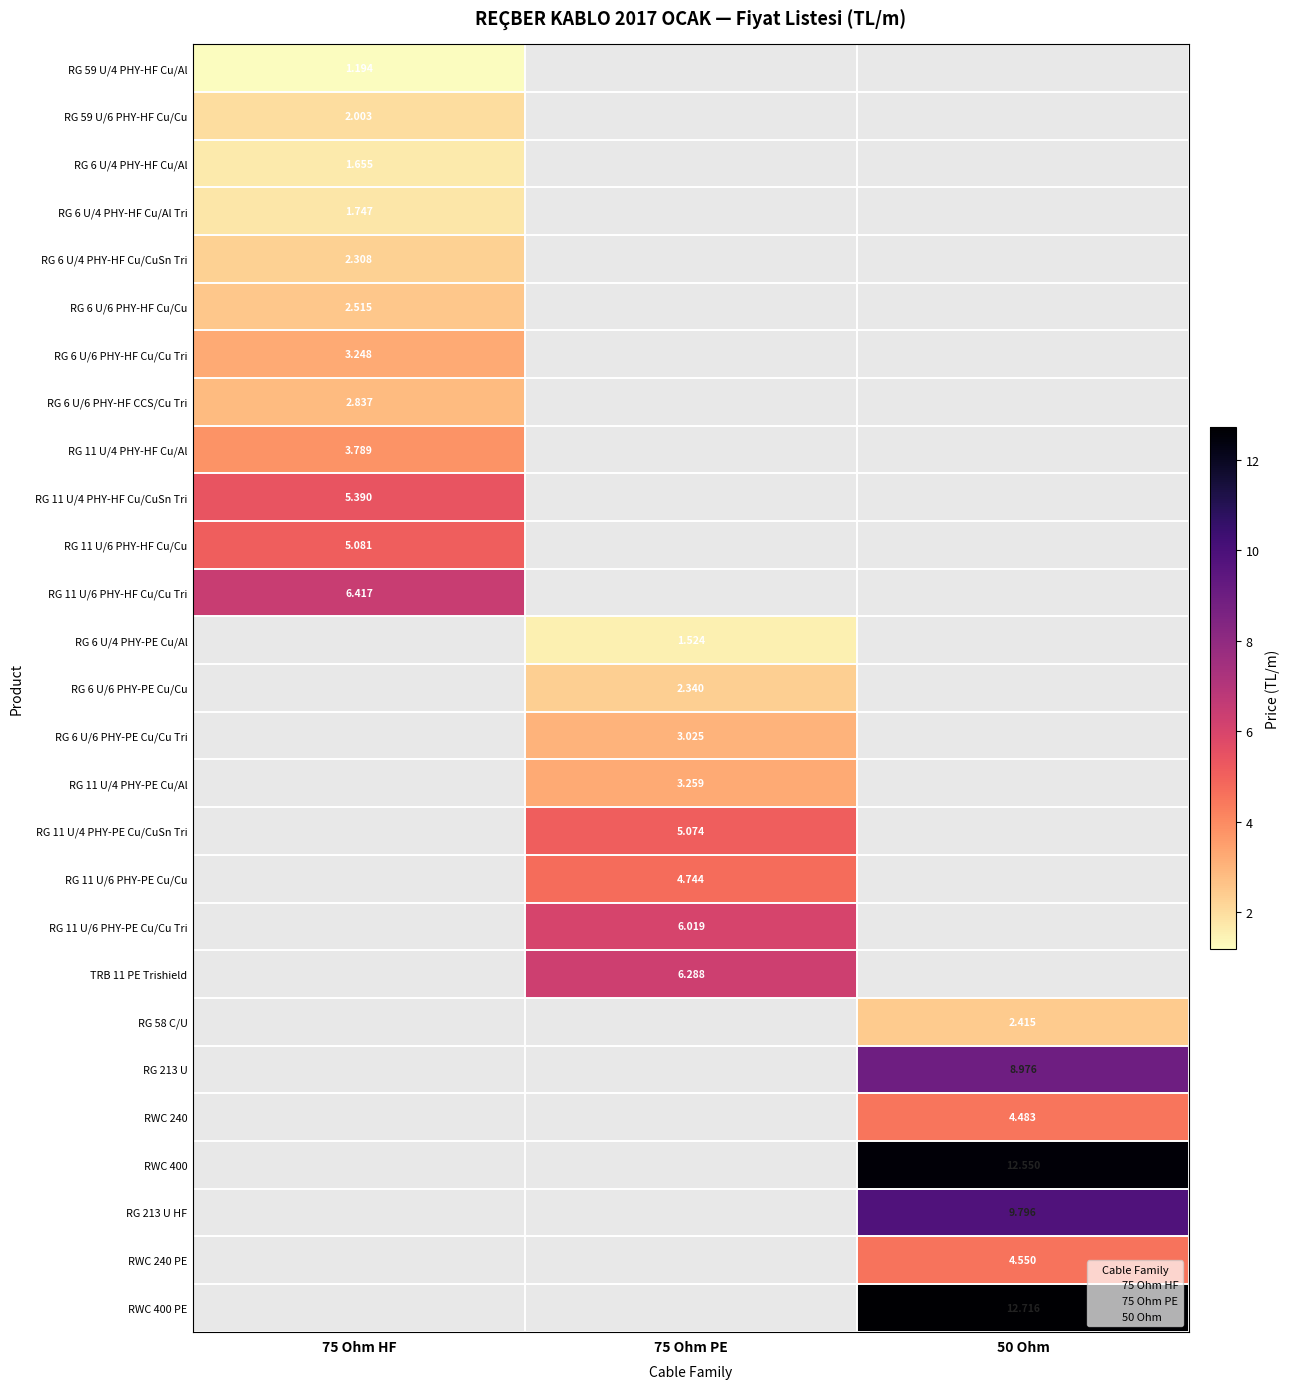

How many data points in RG 11 U/6 PHY-PE Cu/Cu are above 4?

1